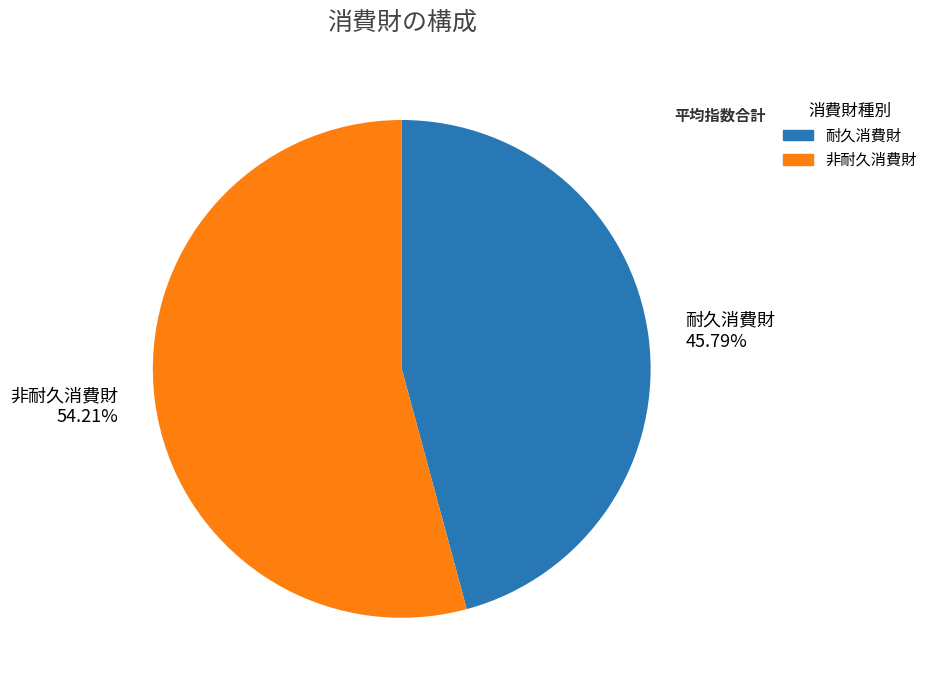

Is the sum of 非耐久消費財 54.21% and 耐久消費財 45.79% greater than half?

Yes